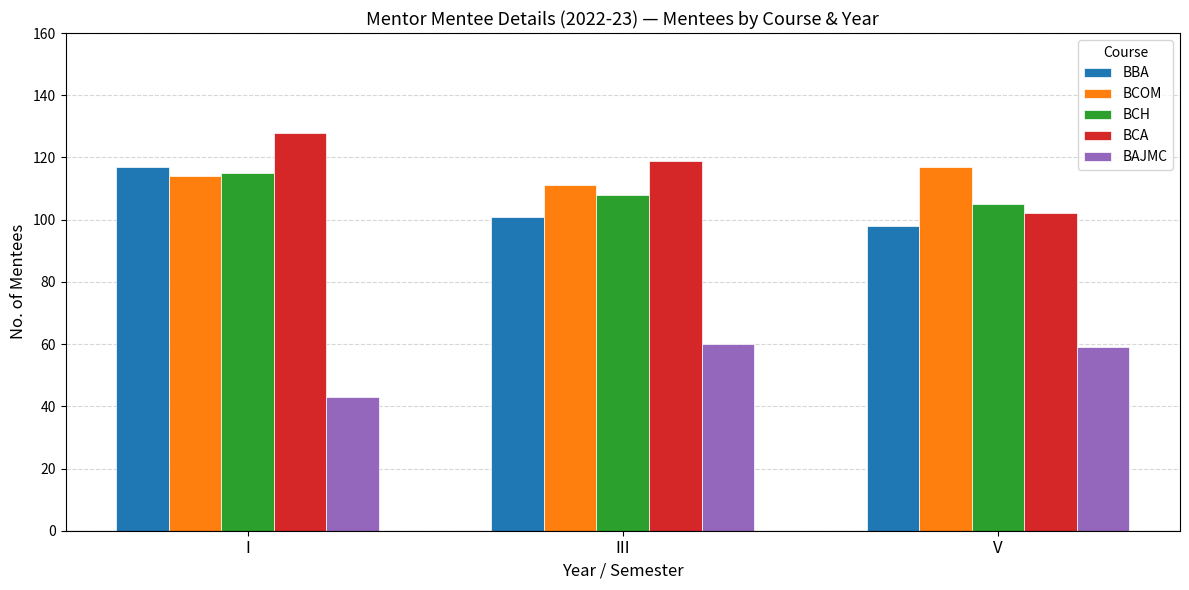

The BBA series shows 155 at V. True or false?

False